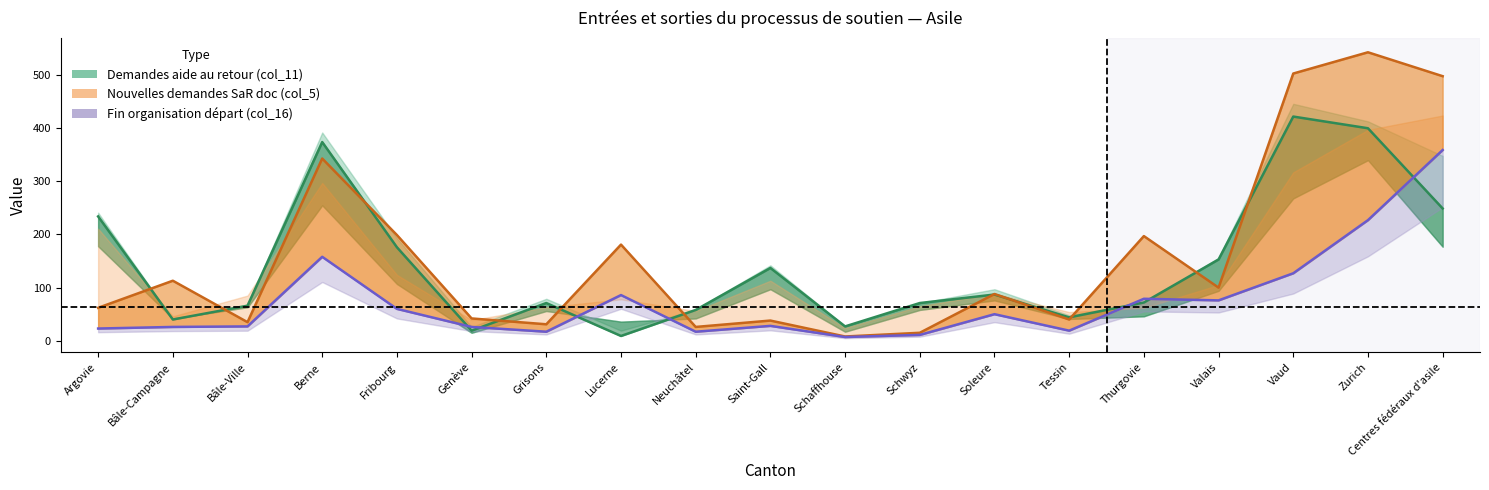

What is the approximate value of col_16 at Tessin, to the nearest 5?

20